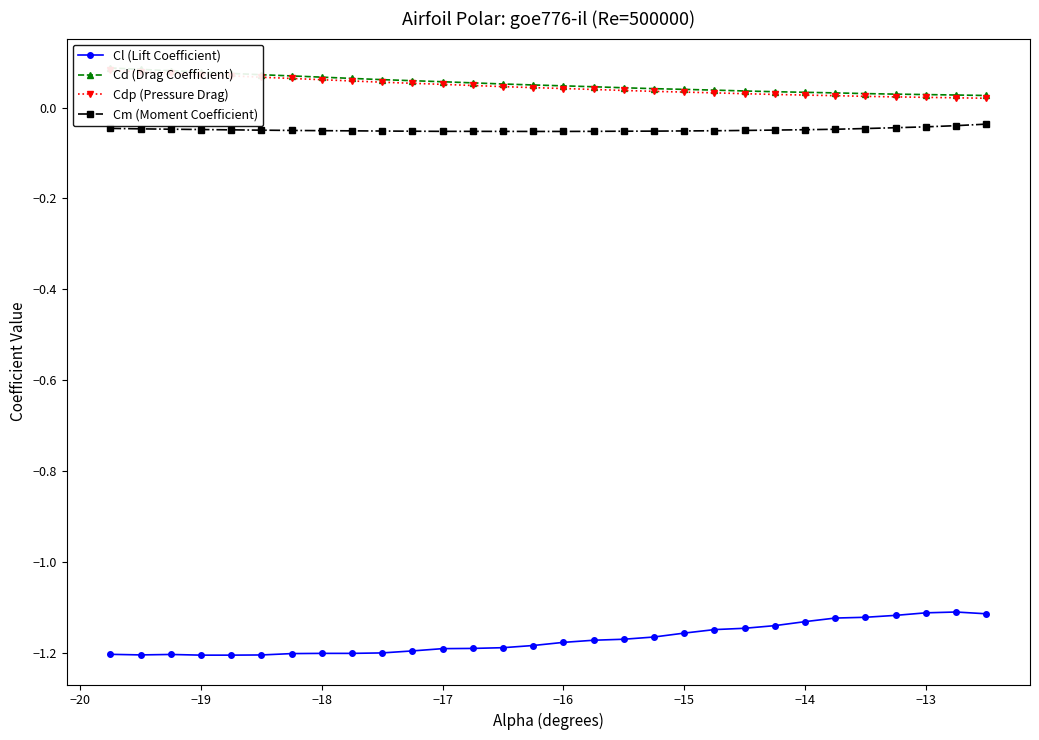

Does the chart have visible grid lines?

No